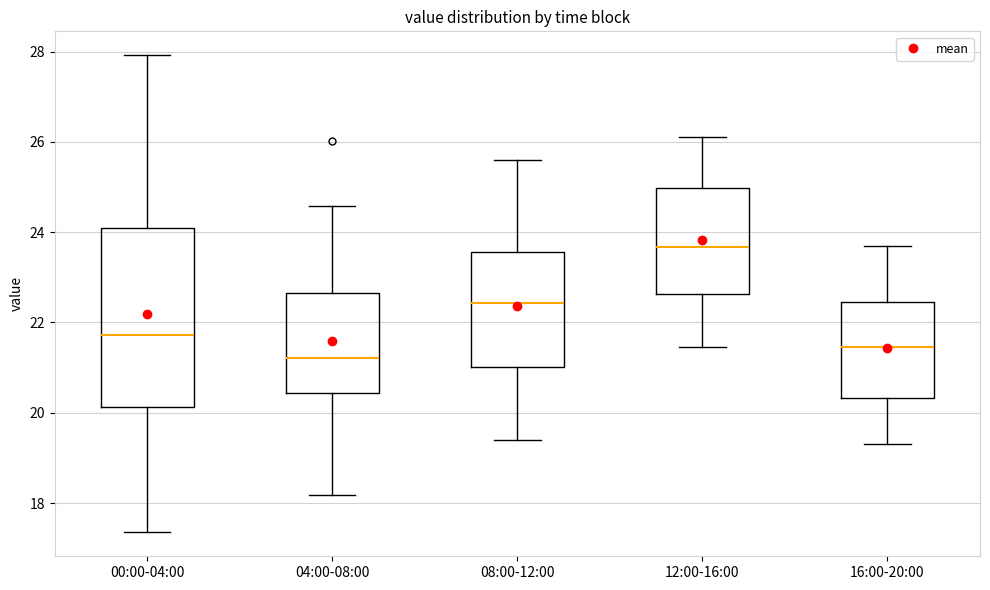

Where is the lower edge of the box for 16:00-20:00 on the y-axis? The values are not printed on the chart, so give them approximately, as read against the axis.

20.4